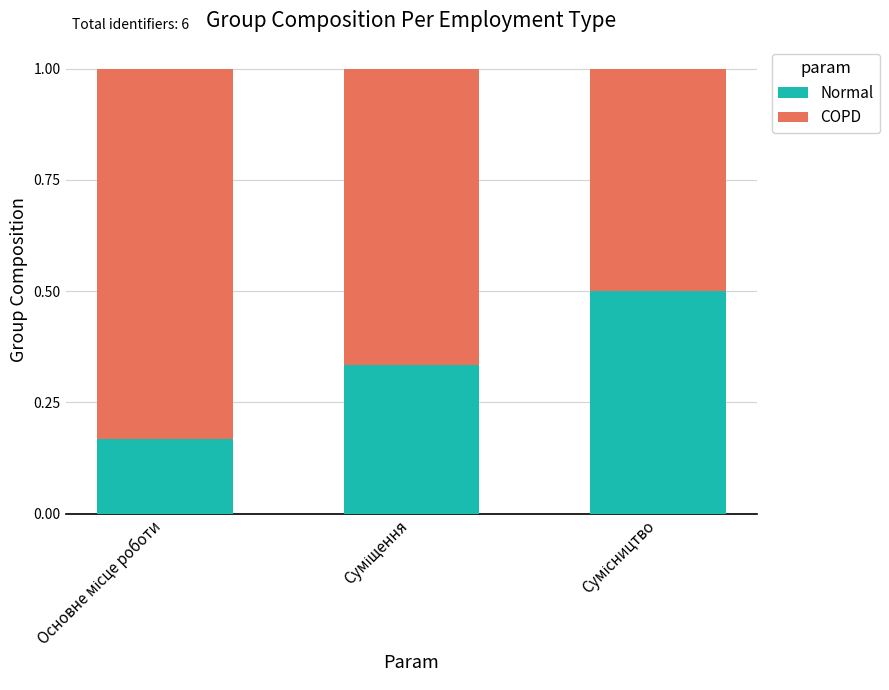

What are all the series names shown in the legend?

Normal, COPD